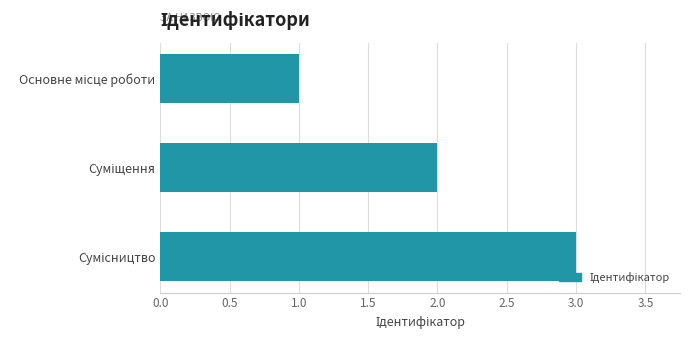

What is the maximum value shown in the chart?

3